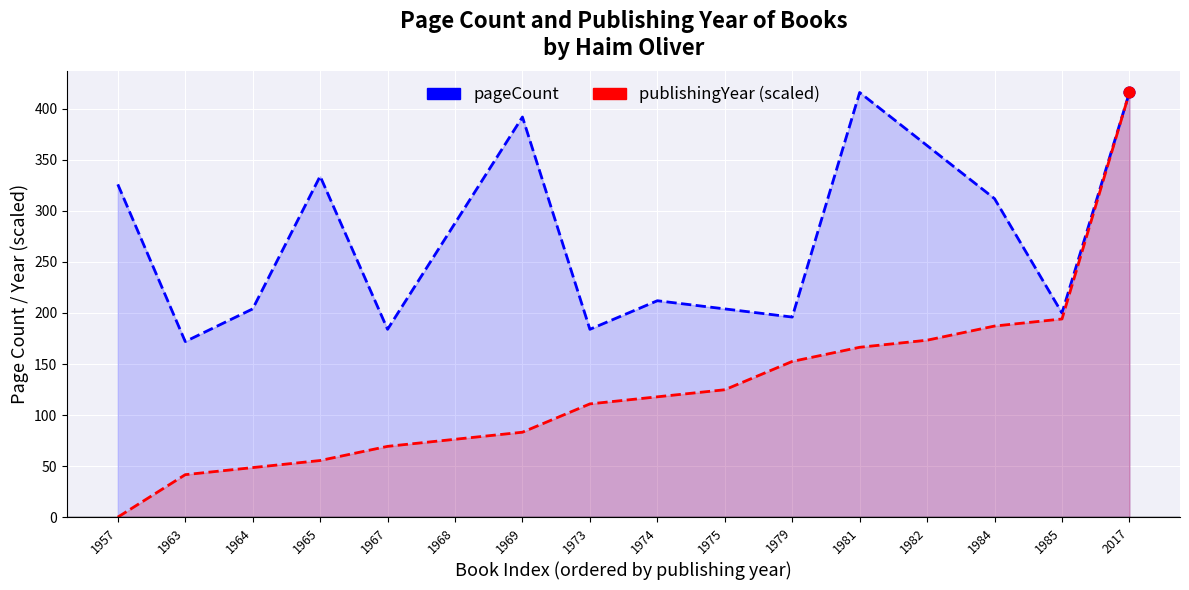

At which category is the sum across all series the highest?

2017